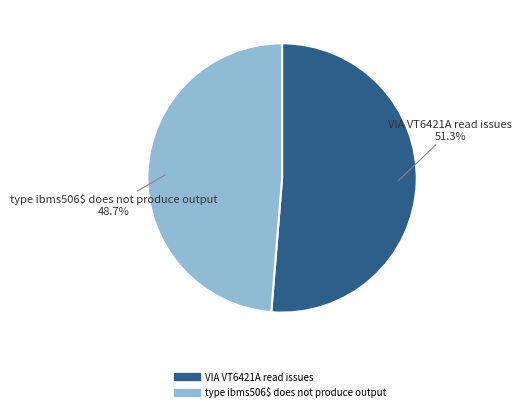

Approximately how many times larger is the value at VIA VT6421A read issues compared to type ibms506$ does not produce output?

1.1